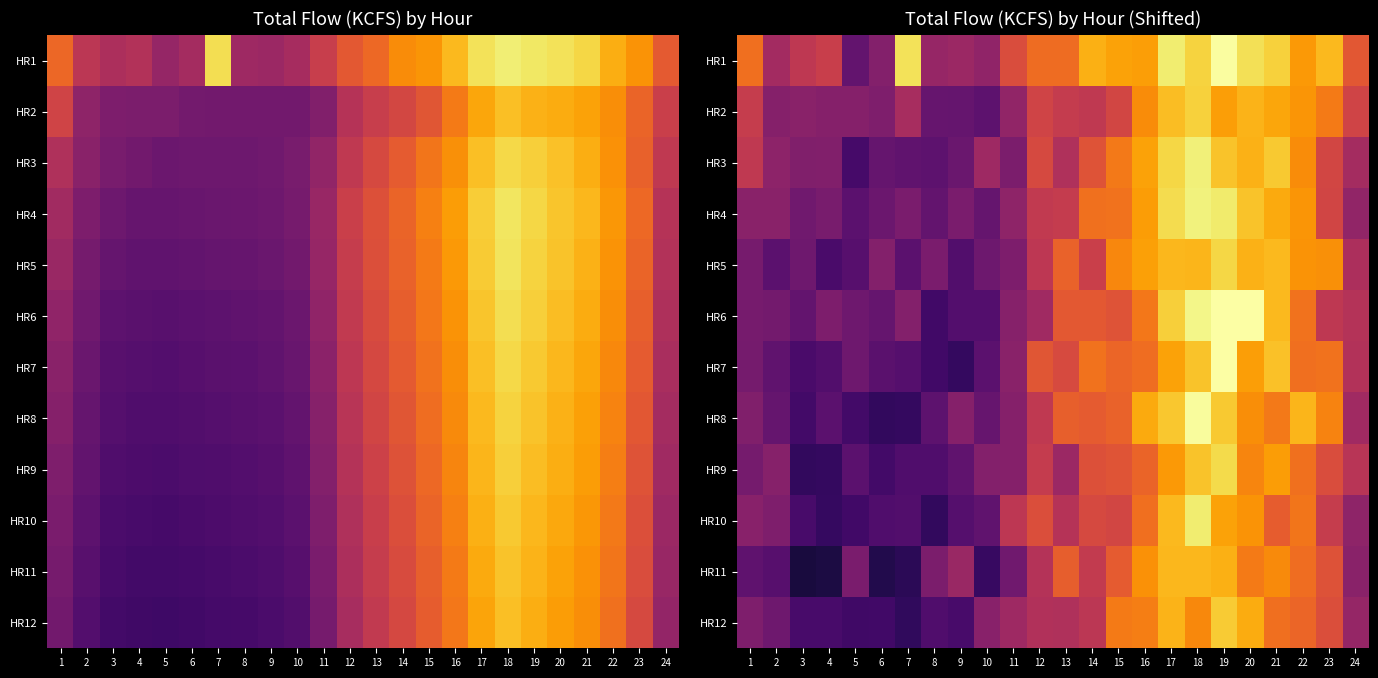

Which series changed the most between 14 and 21?

HR5